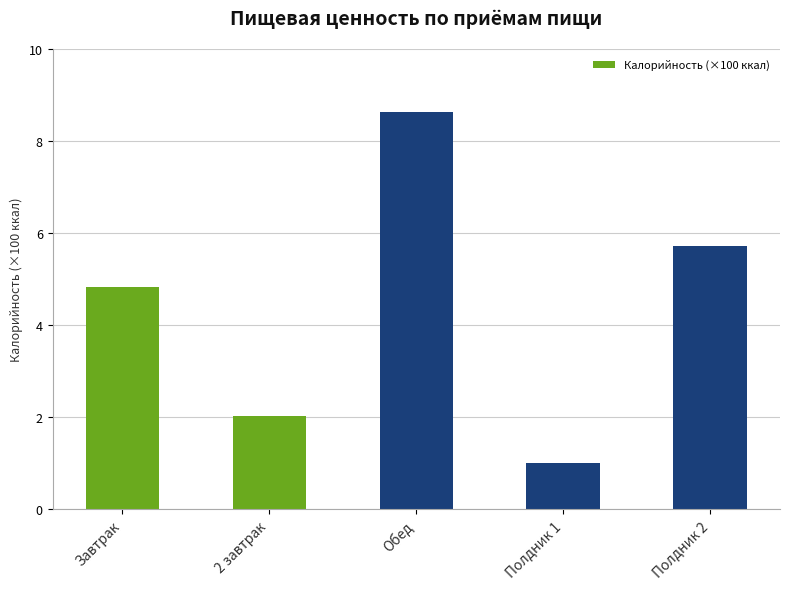

What value does the data have at Завтрак?

4.8